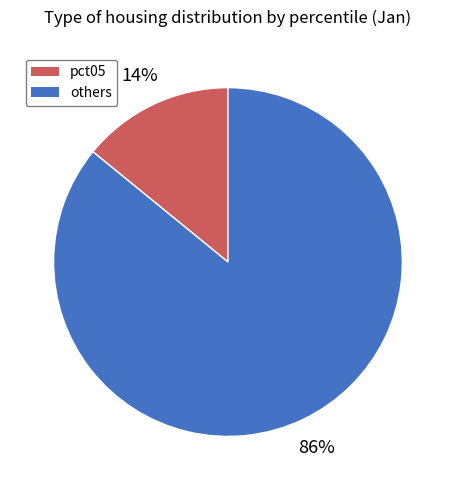

To the nearest percent, what percentage of the pie is pct05?

14%